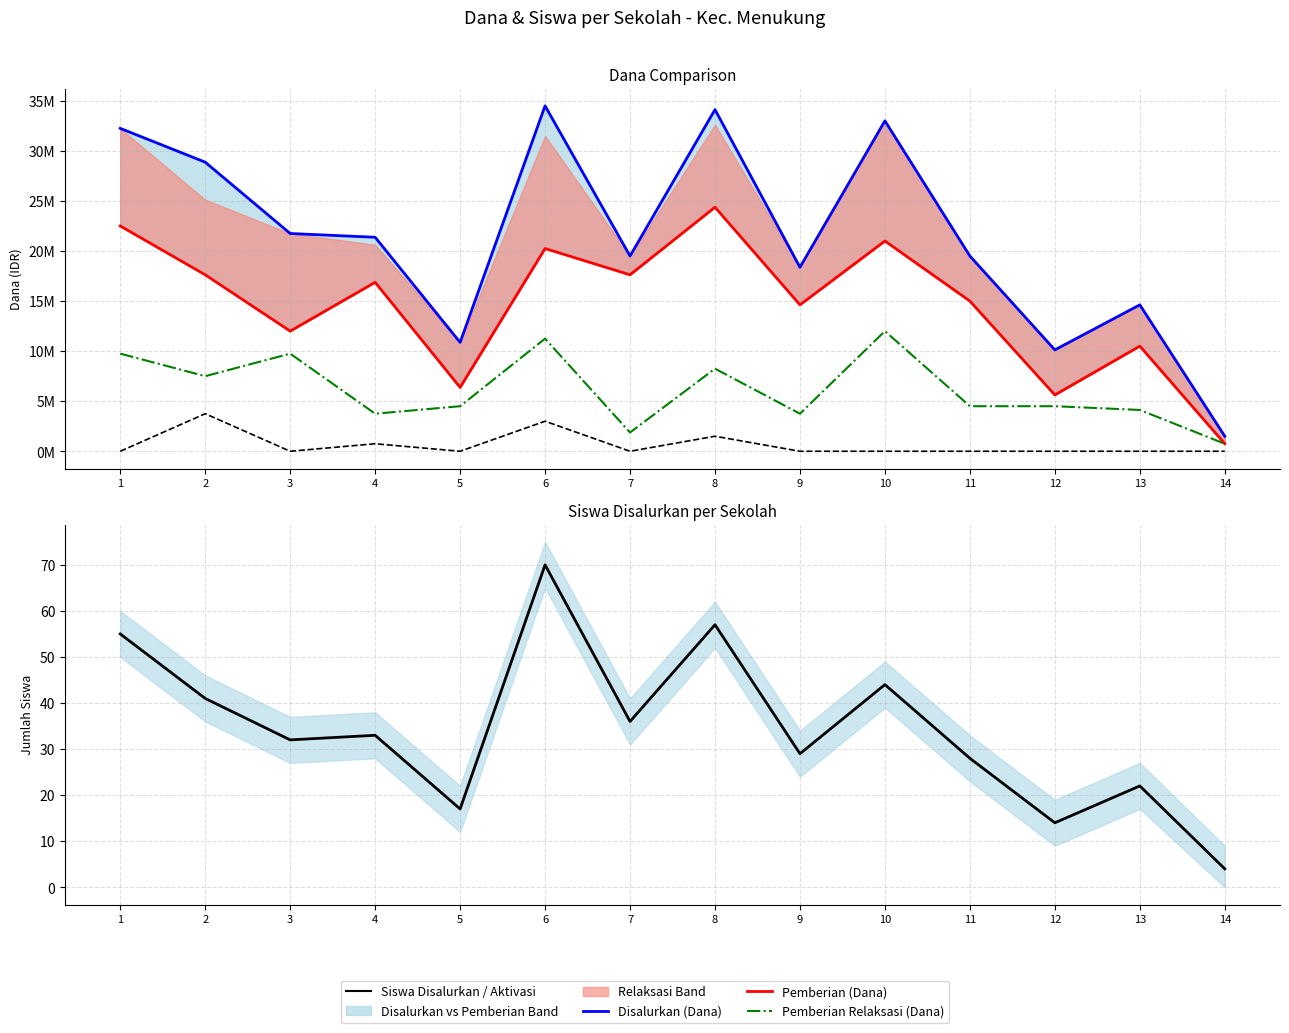

What is the average value of the Siswa Disalurkan series?

34